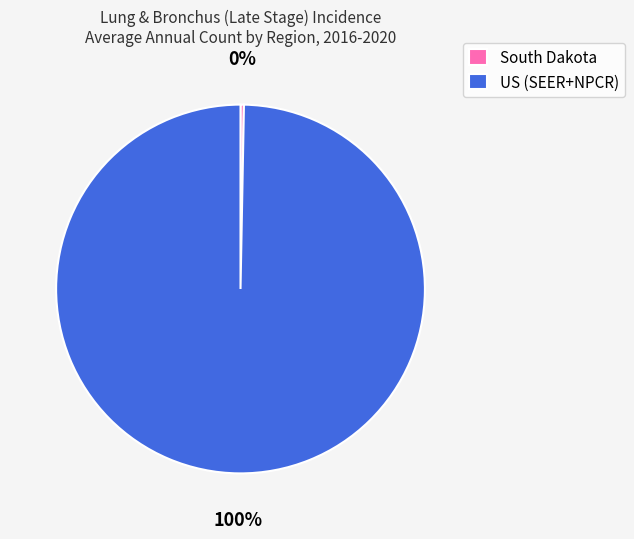

Which category accounts for the majority?

US (SEER+NPCR)